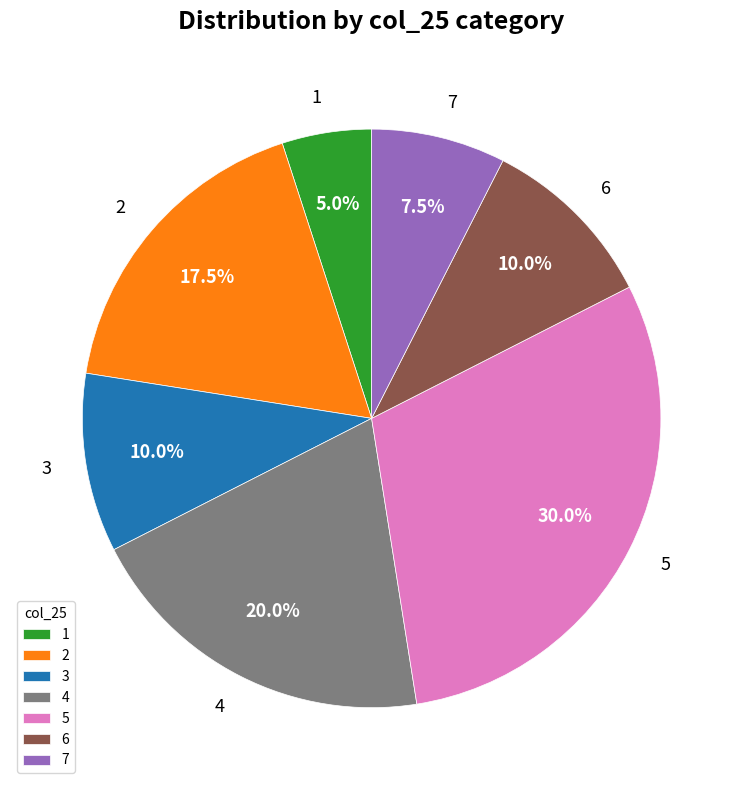

Does 5 account for over 50% of the chart?

No